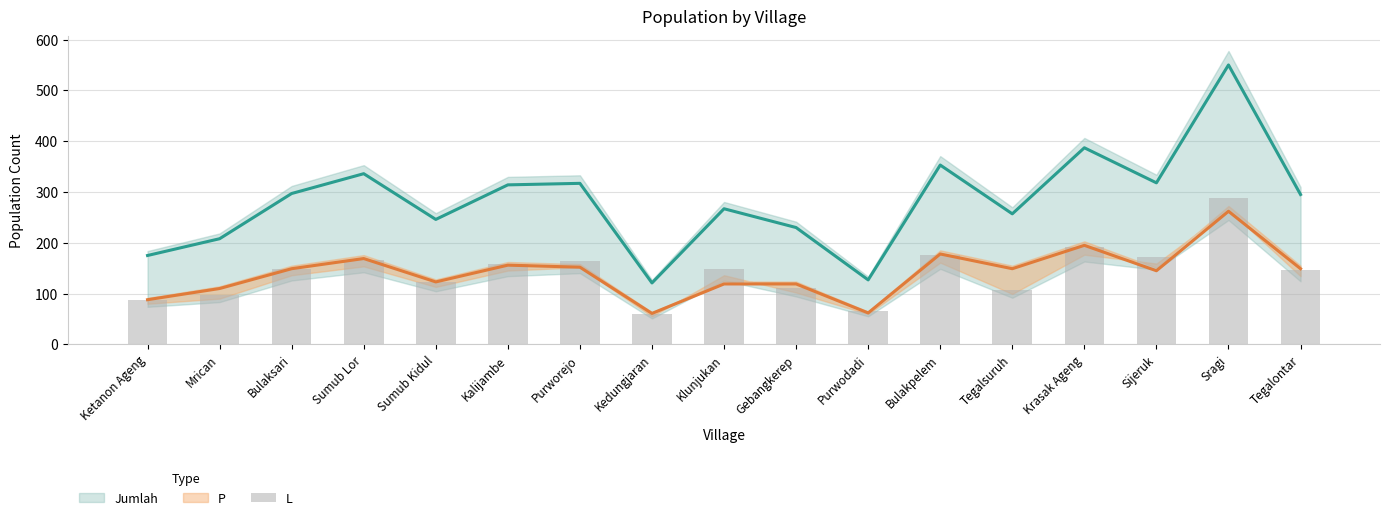

At which label does the data first exceed 148?

Sumub Lor